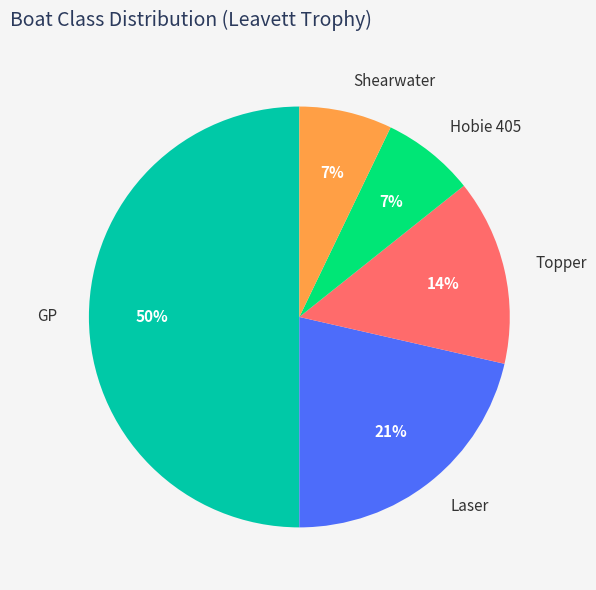

Does Hobie 405 represent more than half of the total?

No